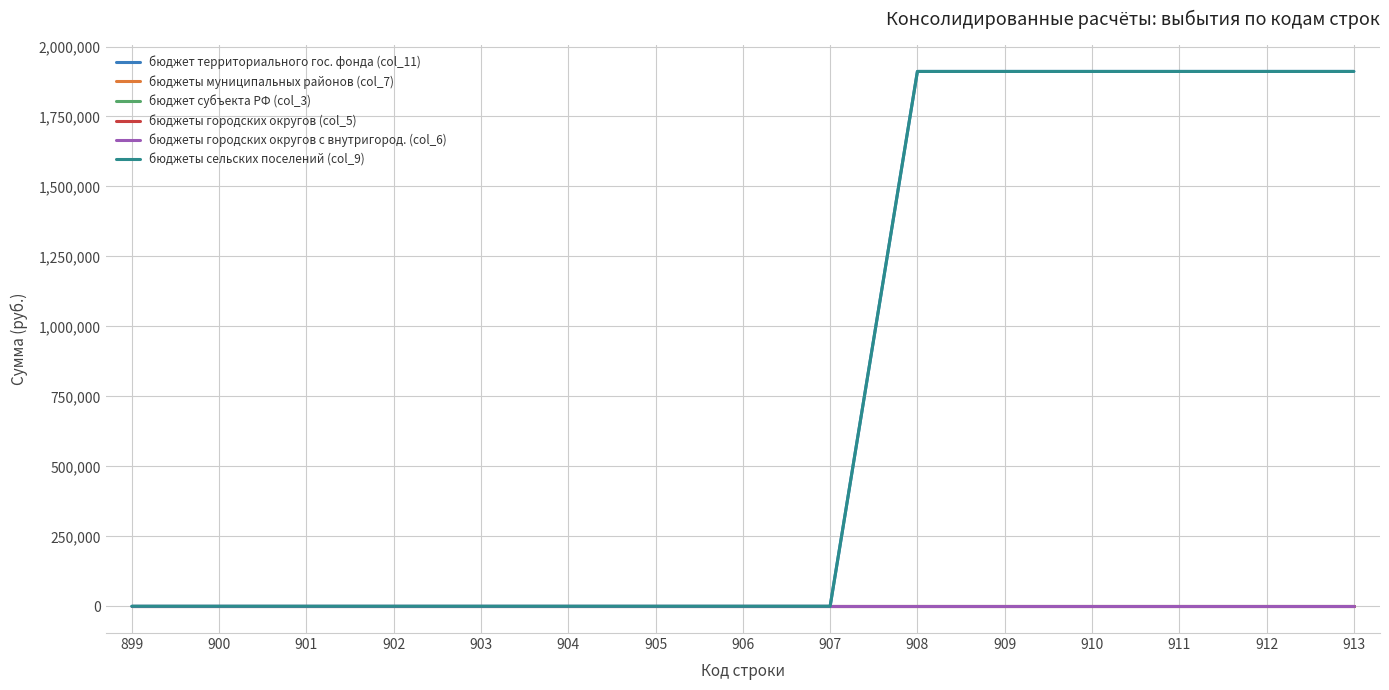

Reading left to right, transcribe all the data shown in this chart.

бюджет территориального гос. фонда (col_11): 0	0	0	0	0	0	0	0	0	1910980	1910980	1910980	1910980	1910980	1910980
бюджеты муниципальных районов (col_7): 0	0	0	0	0	0	0	0	0	0	0	0	0	0	0
бюджет субъекта РФ (col_3): 0	0	0	0	0	0	0	0	0	0	0	0	0	0	0
бюджеты городских округов (col_5): 0	0	0	0	0	0	0	0	0	0	0	0	0	0	0
бюджеты городских округов с внутригород. (col_6): 0	0	0	0	0	0	0	0	0	0	0	0	0	0	0
бюджеты сельских поселений (col_9): 0	0	0	0	0	0	0	0	0	1910980	1910980	1910980	1910980	1910980	1910980